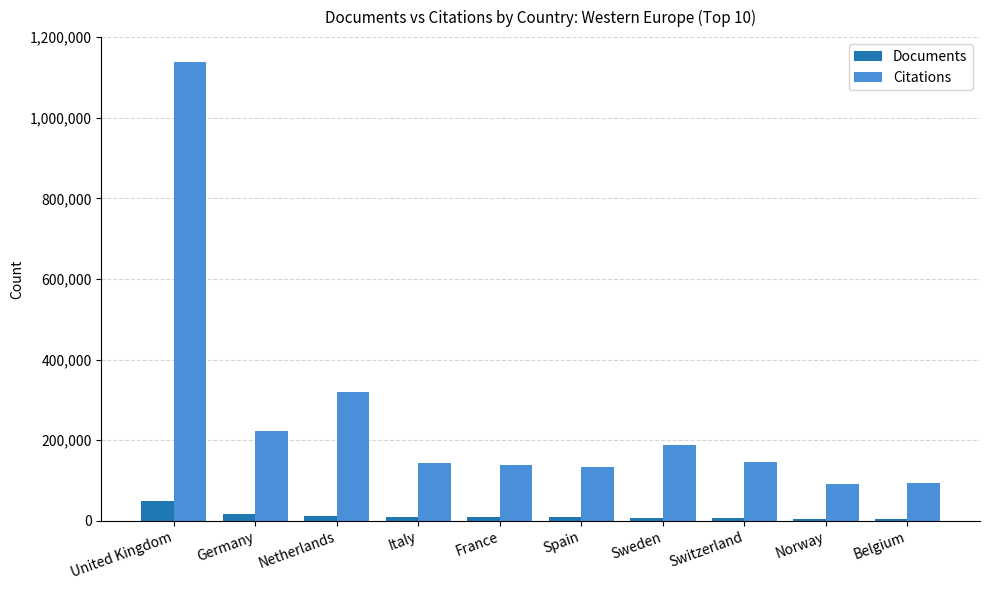

What is the greatest value displayed?

1137353